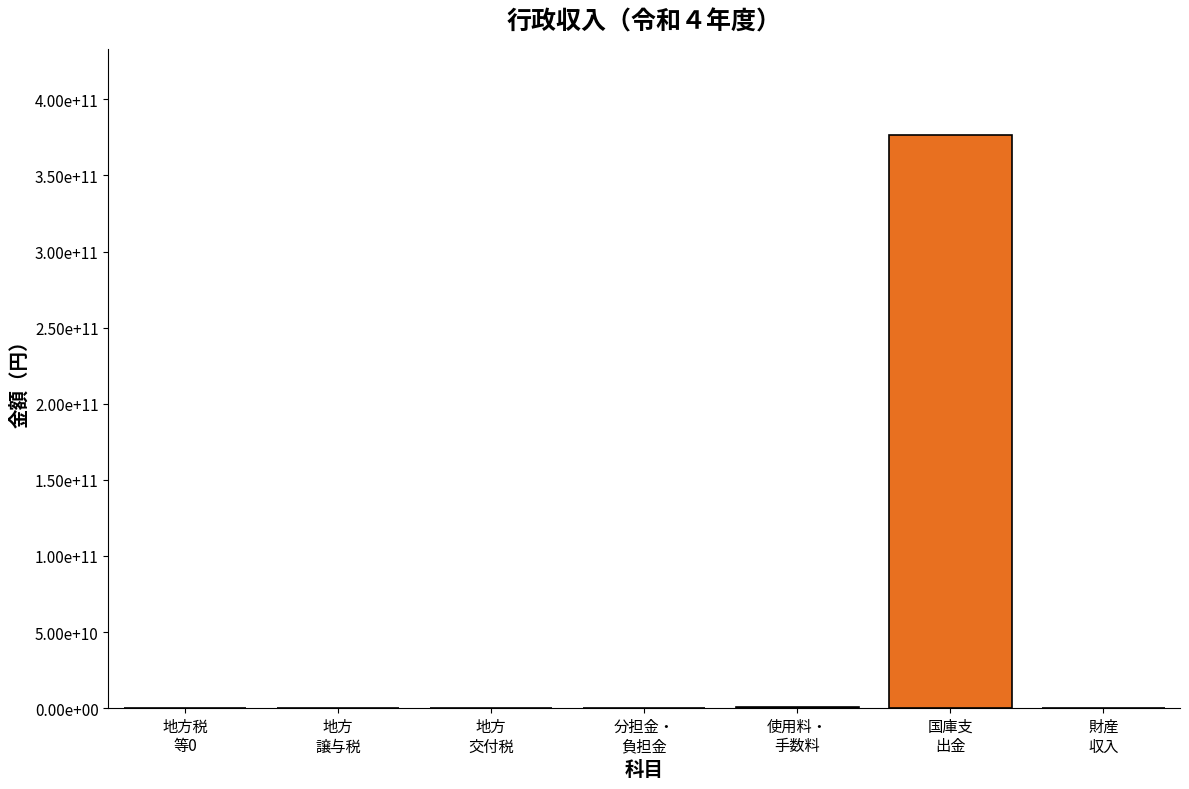

What is the label of the 6th bar from the right?

地方
譲与税